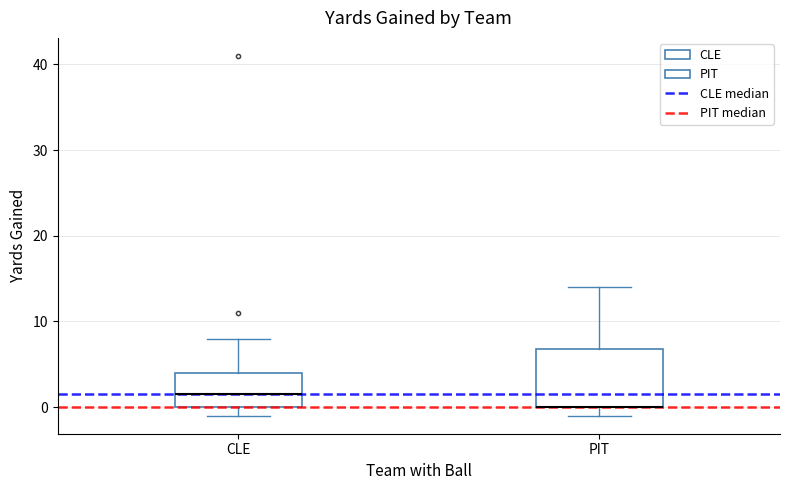

Where is the upper edge of the box for PIT on the y-axis? The values are not printed on the chart, so give them approximately, as read against the axis.

7